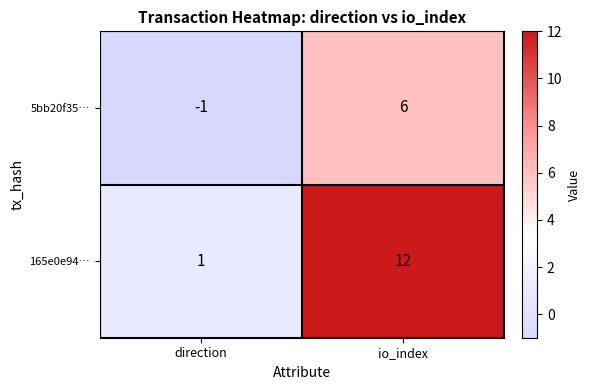

At how many categories does at least one series exceed 7?

1